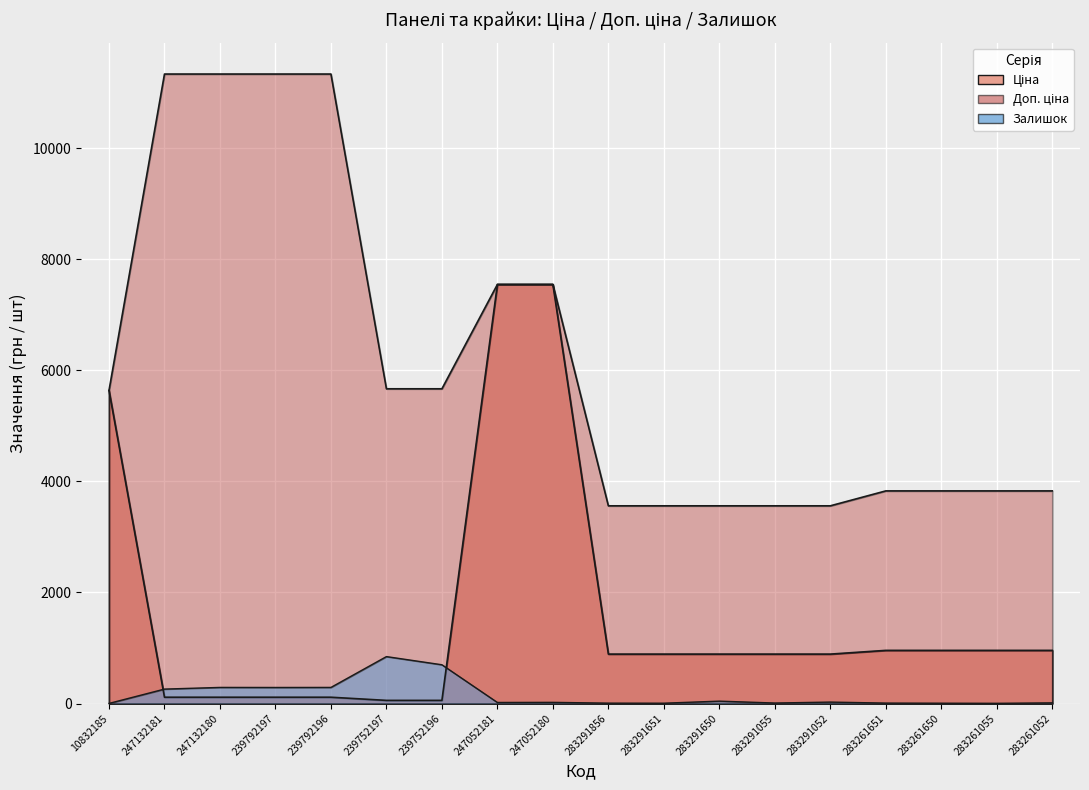

At which category does the chart reach its peak across all series?

247132181